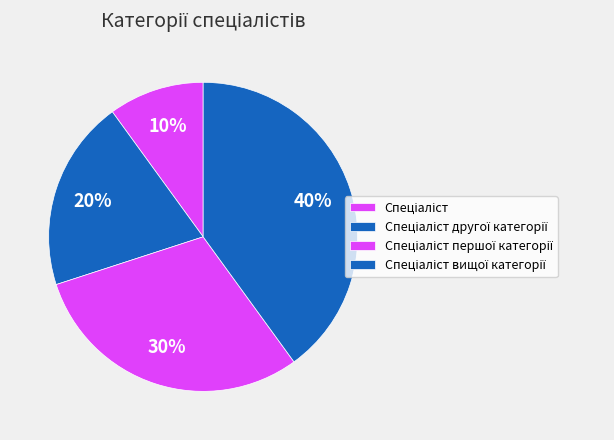

Which category has the biggest portion of the pie?

Спеціаліст вищої категорії